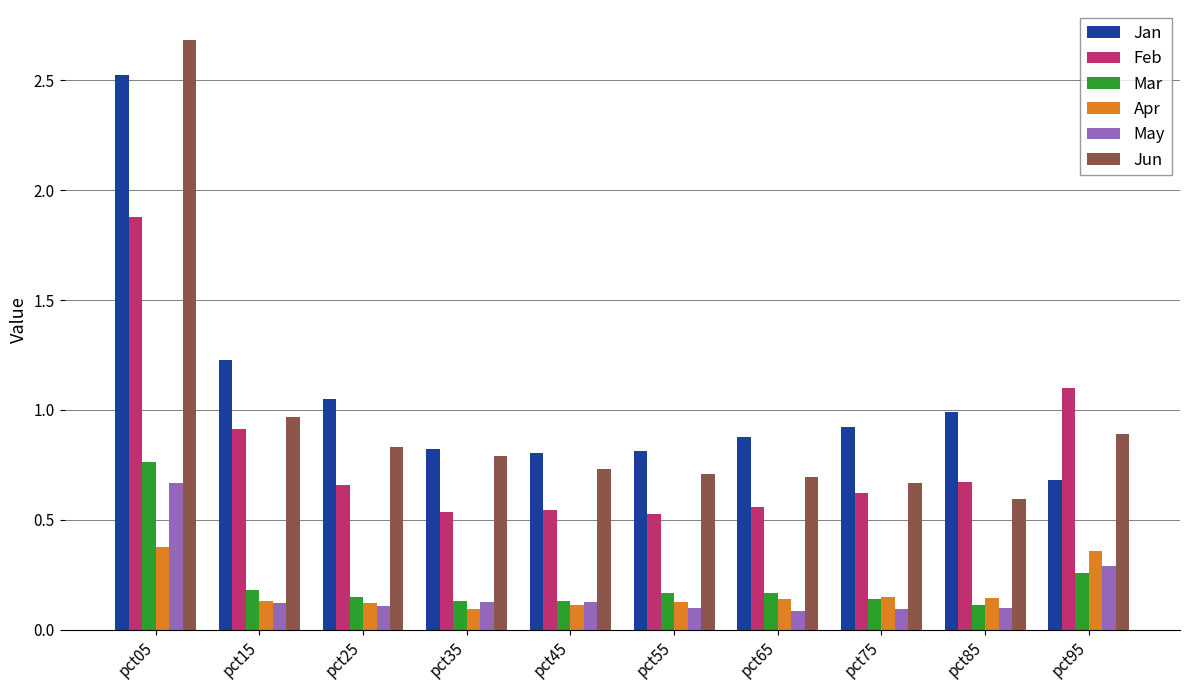

The value of Apr at pct95 is 0.2. True or false?

False